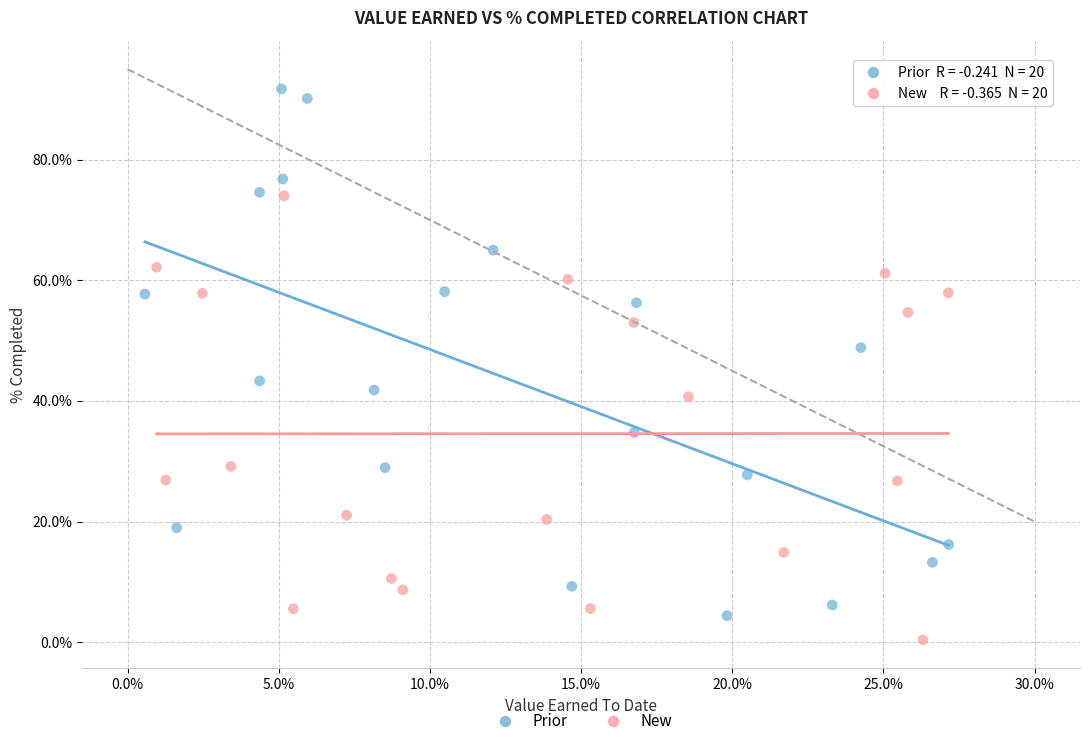

Which series reaches the maximum Y coordinate?

Prior